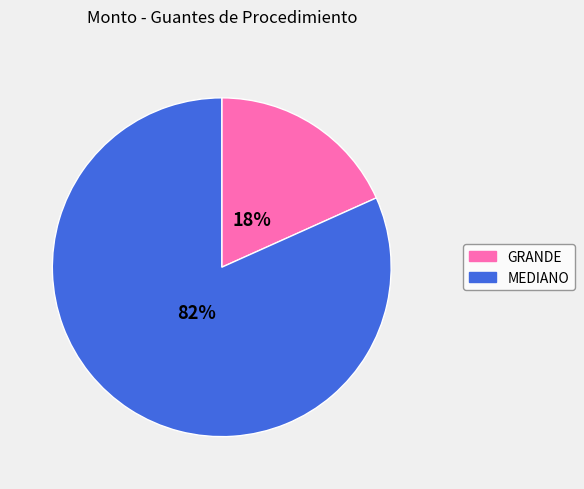

To the nearest percent, what is the average slice percentage?

50%